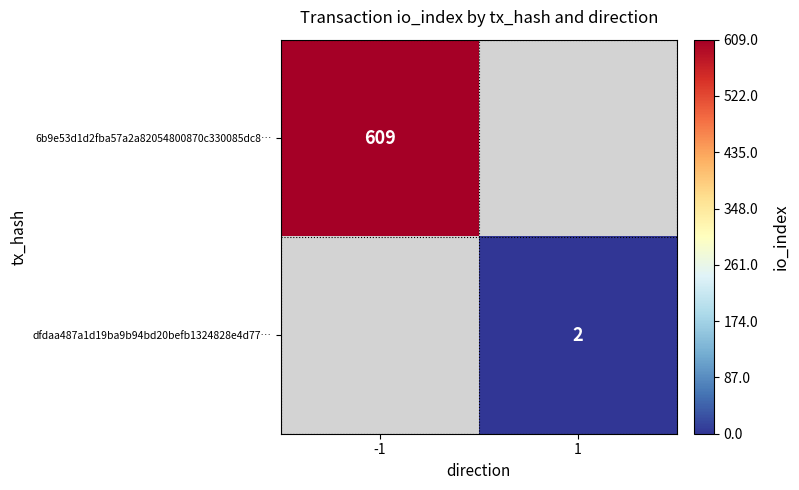

True or false: 6b9e53d1d2fba57a2a82054800870c330085dc8… has a value of 335 at -1.

False